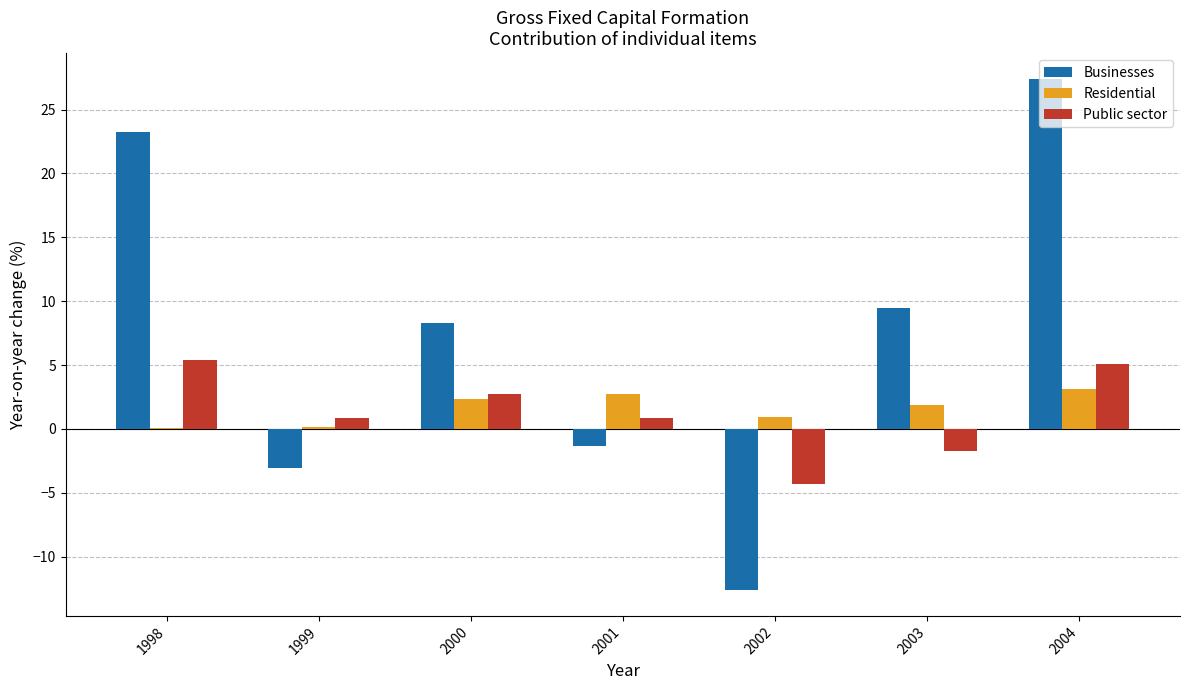

Which series has the largest total across all categories?

Businesses